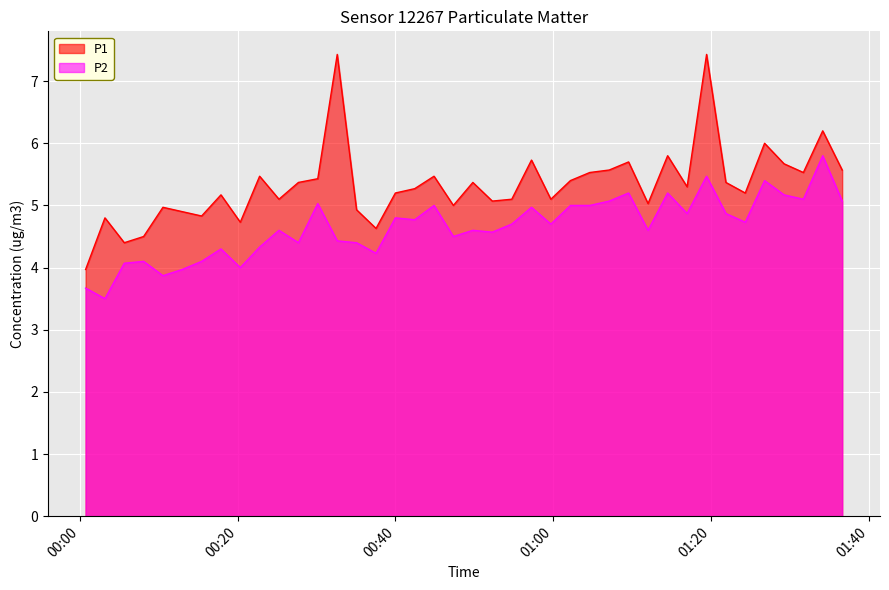

Which series has the largest range (max minus min)?

P1